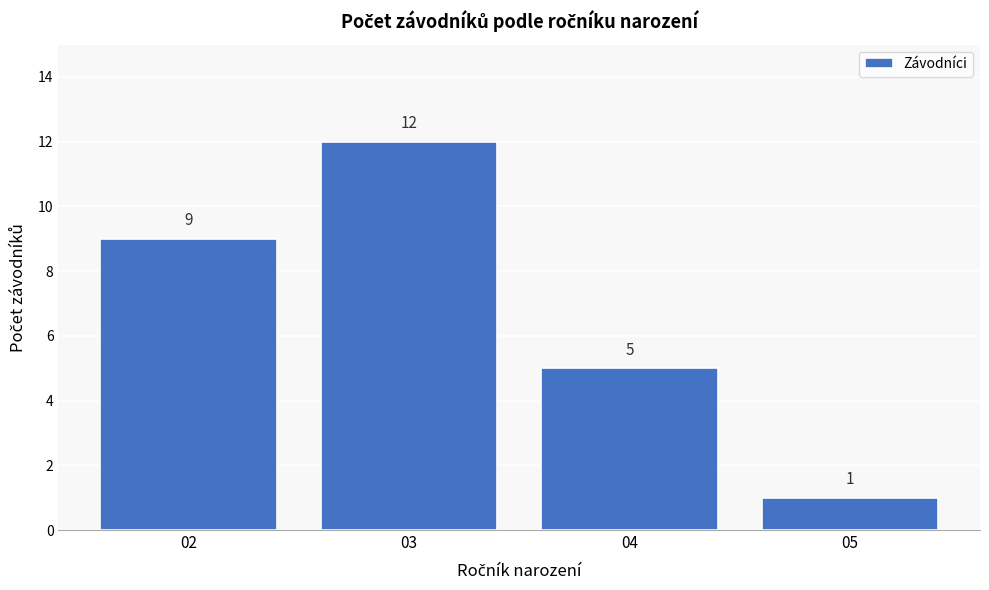

Reading left to right, what are all the values shown in this chart?

02=9	03=12	04=5	05=1